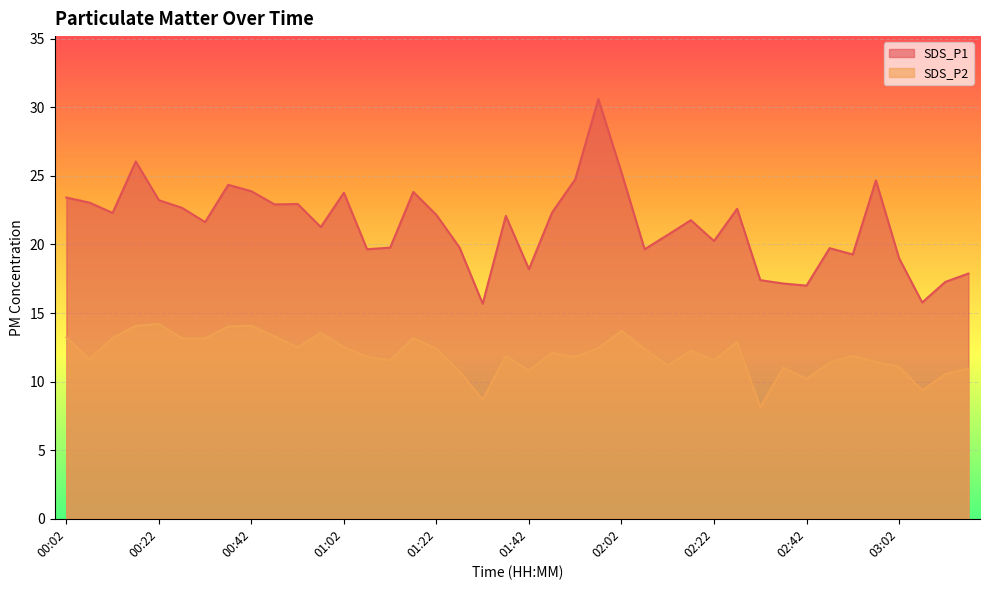

What is the spread (max minus min) of values at 01:52?

12.9